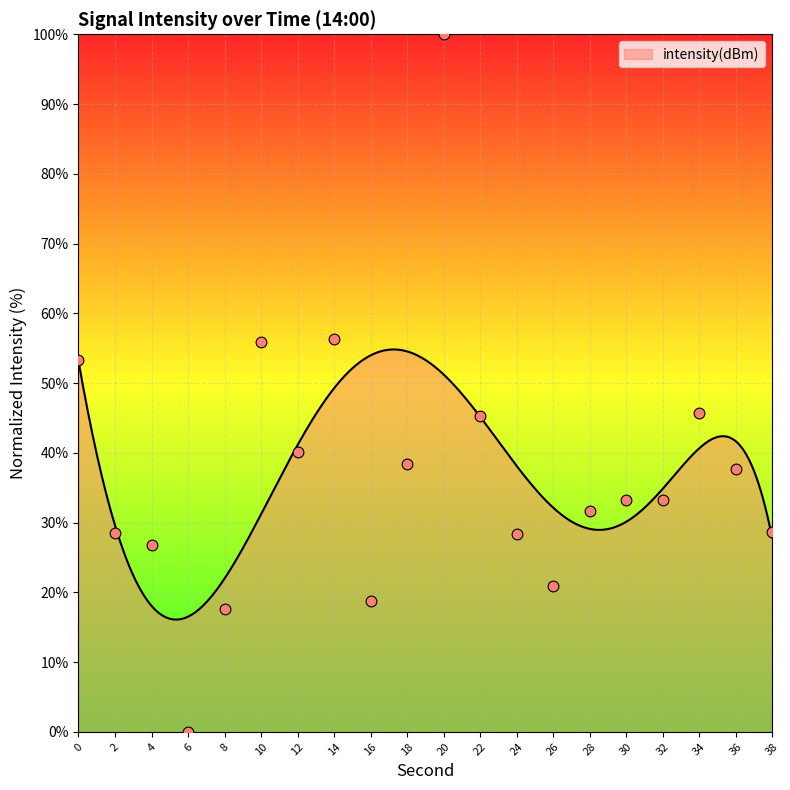

What is the change in value from 24 to 36?

+9.3